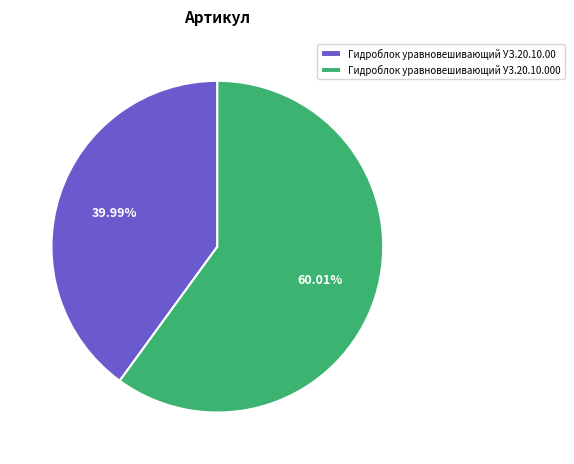

Which category has the biggest portion of the pie?

Гидроблок уравновешивающий У3.20.10.000